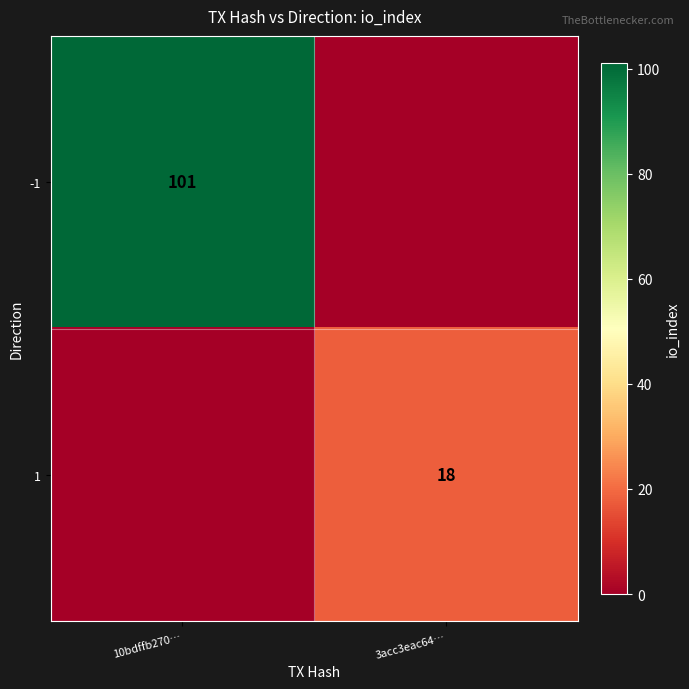

The value of 1 at 3acc3eac64… is 18. True or false?

True